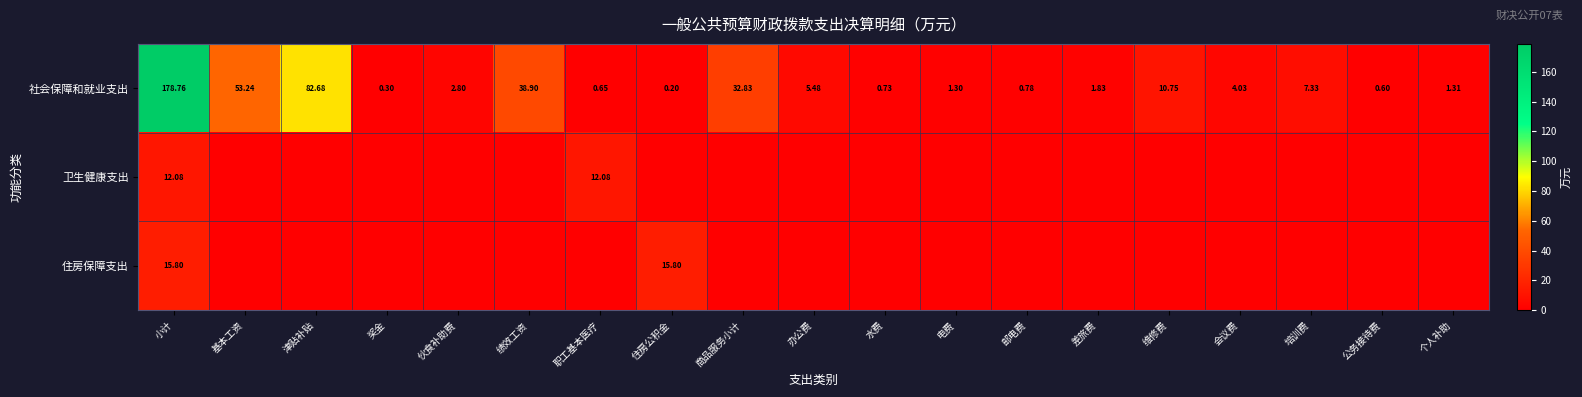

List the labels in order of 社会保障和就业支出 value, smallest first.

住房公积金, 奖金, 公务接待费, 职工基本医疗, 水费, 邮电费, 电费, 个人补助, 差旅费, 伙食补助费, 会议费, 办公费, 培训费, 维修费, 商品服务小计, 绩效工资, 基本工资, 津贴补贴, 小计